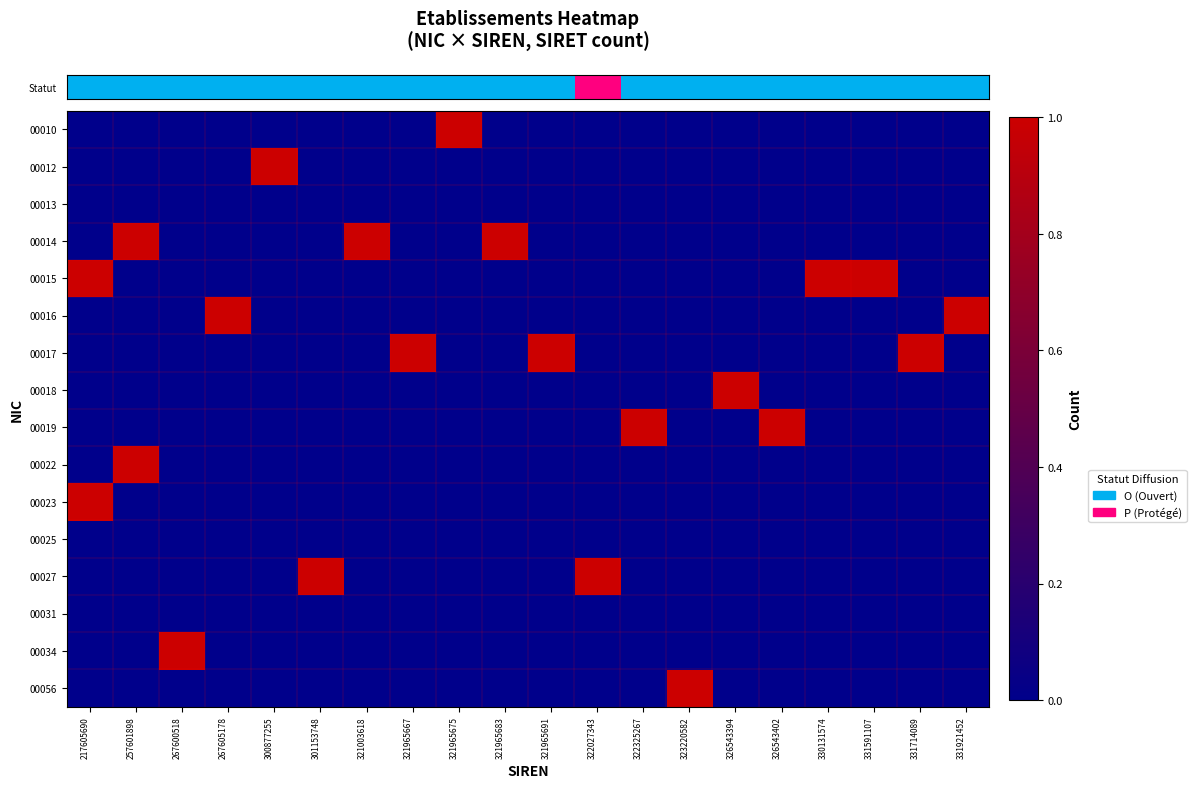

Between 330131574 and 322325267, which is larger?

330131574